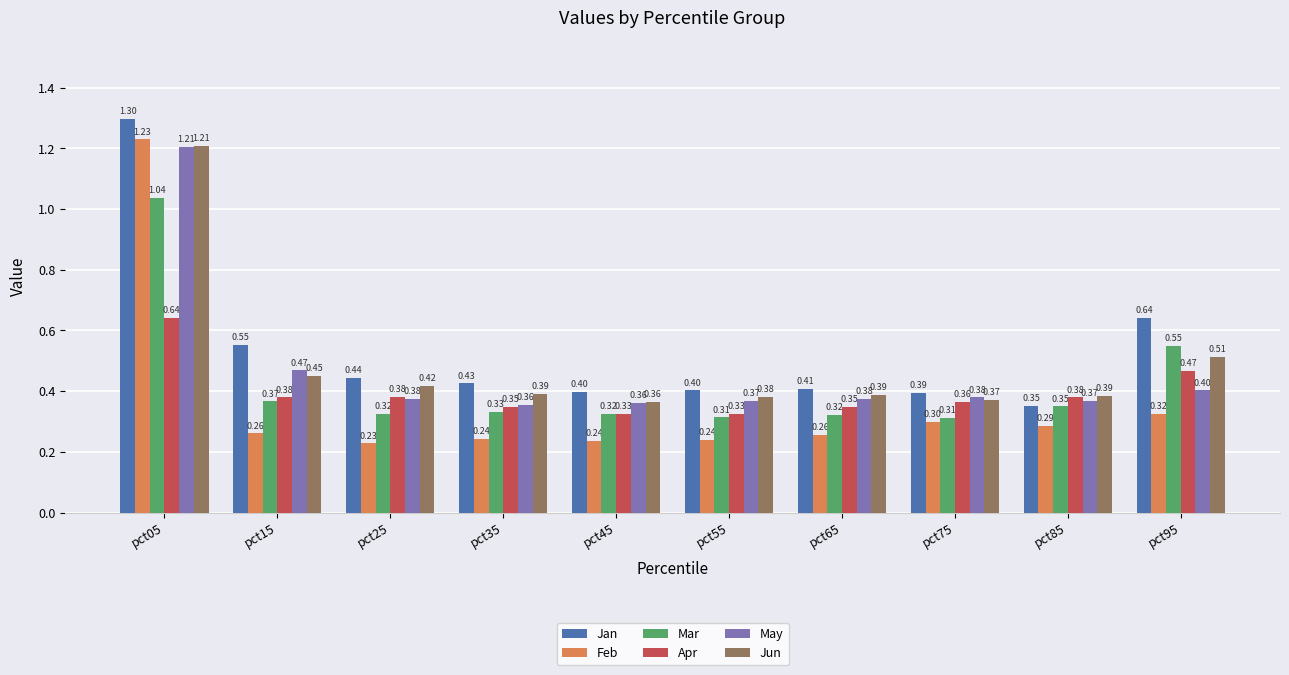

What is the sum of all May values?

4.7